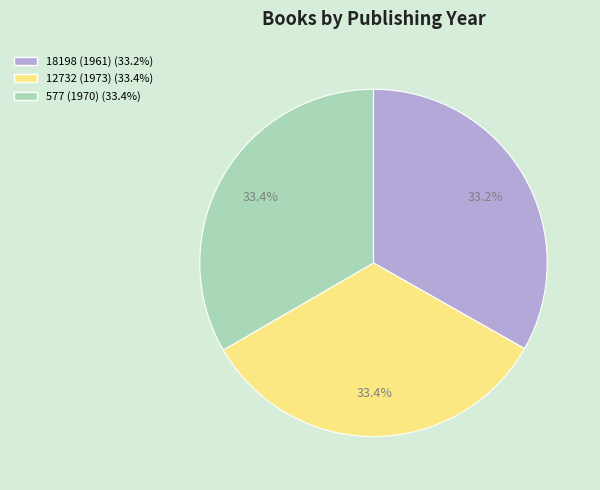

Is it true that 577 (1970) is 20% of the pie?

False